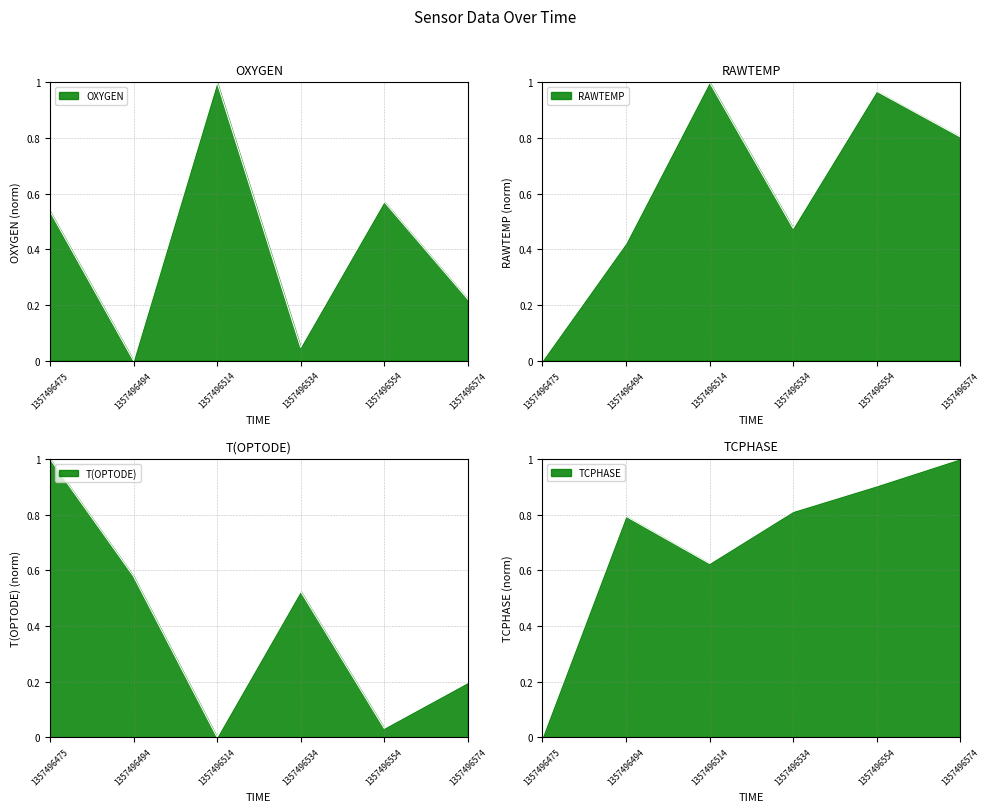

The OXYGEN series shows 0.2 at 1357496574. True or false?

True